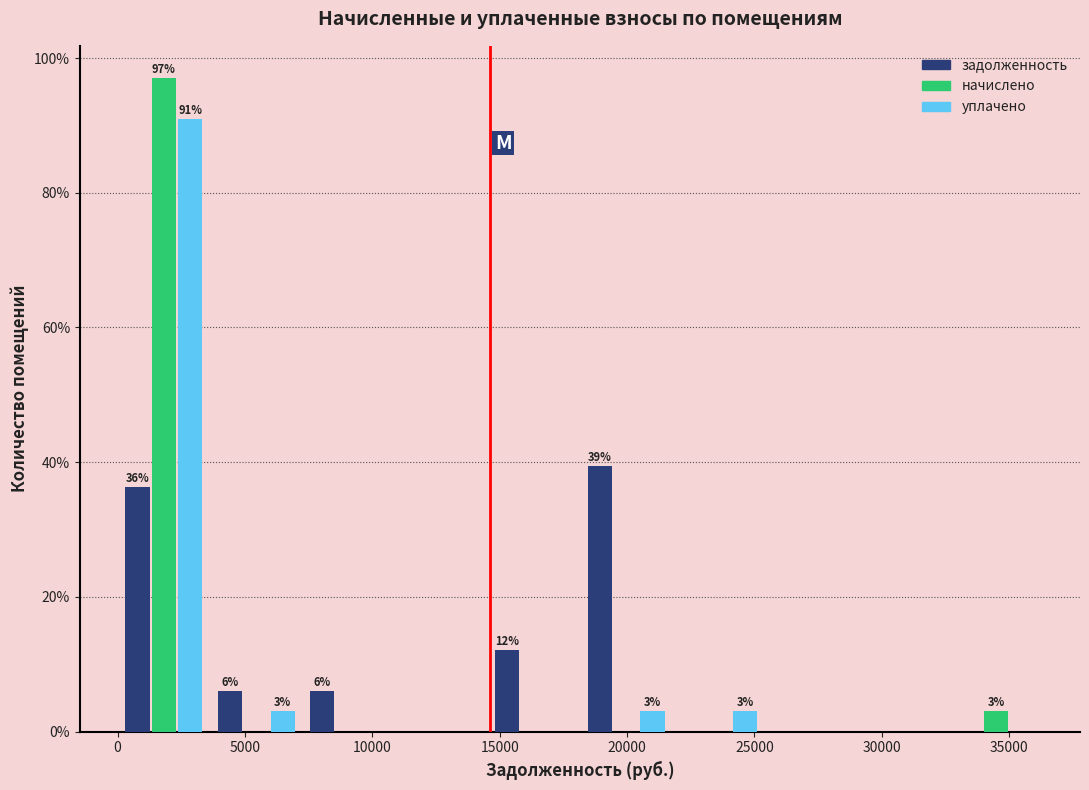

In the уплачено series, which range on the x-axis has the tallest bar?

0 to 3500